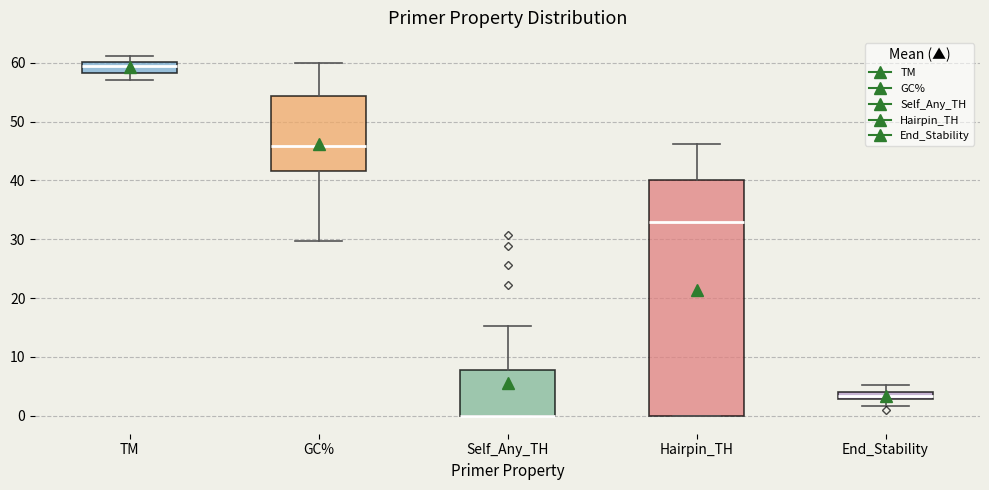

Where is the lower edge of the box for TM on the y-axis? The values are not printed on the chart, so give them approximately, as read against the axis.

58